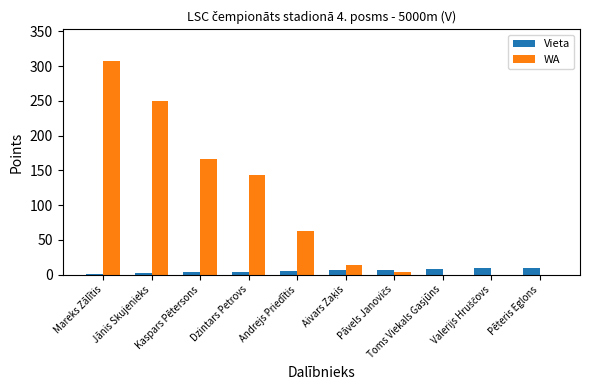

Is it true that WA equals 338 at Jānis Skujenieks?

False